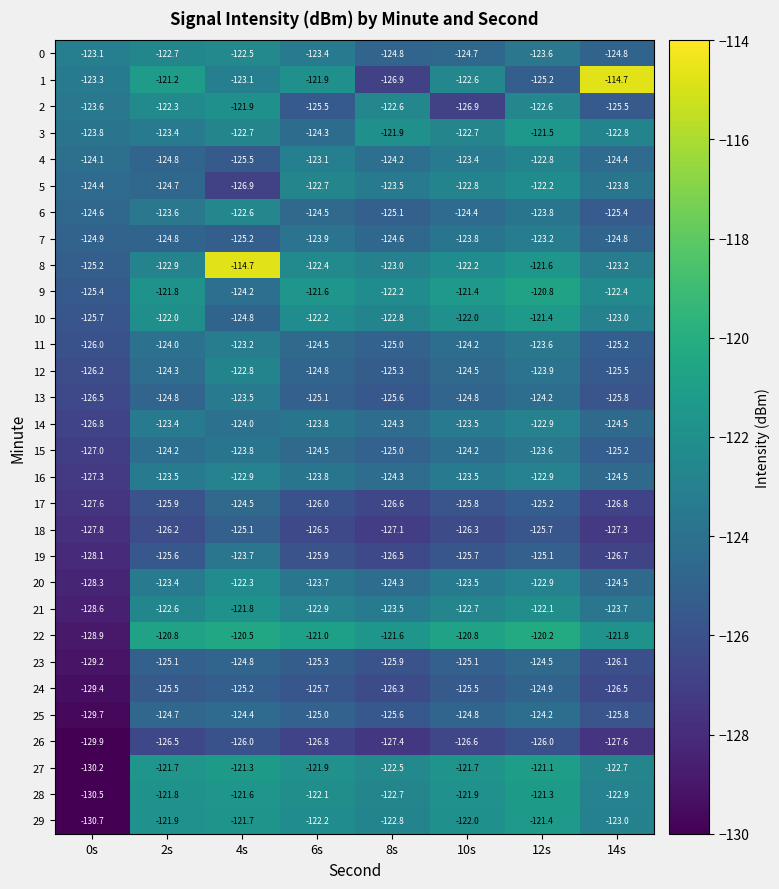

The value of 3 at 14s is -180.2. True or false?

False